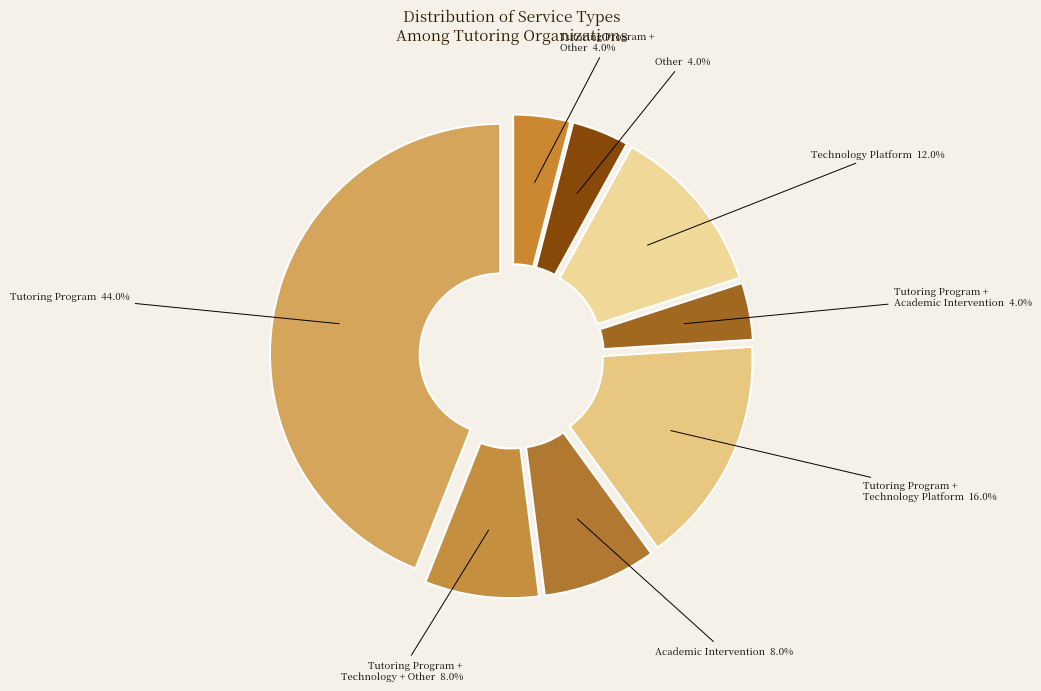

Is there a majority slice in this chart?

No